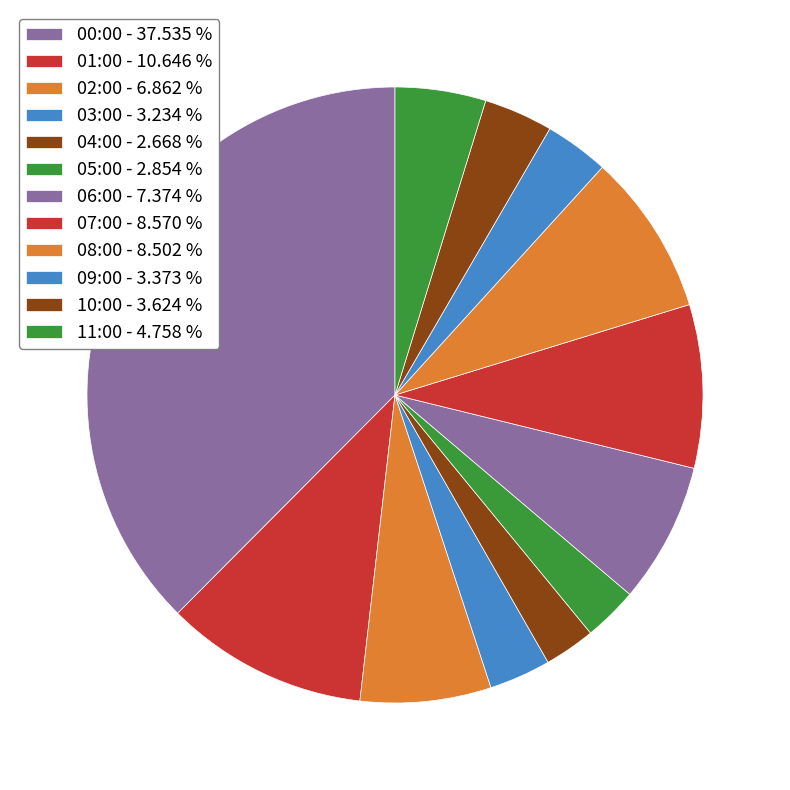

The 00:00 slice represents 27% of the pie. True or false?

False